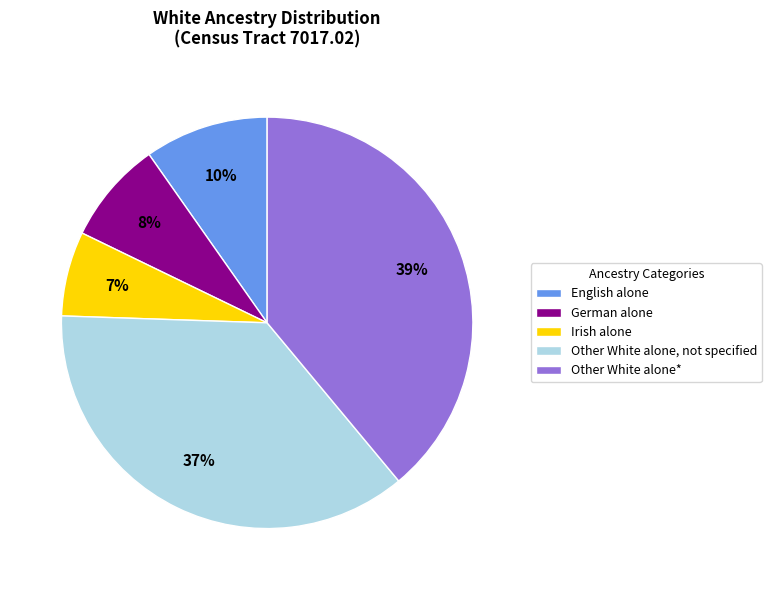

Is the sum of Other White alone, not specified and German alone greater than half?

No